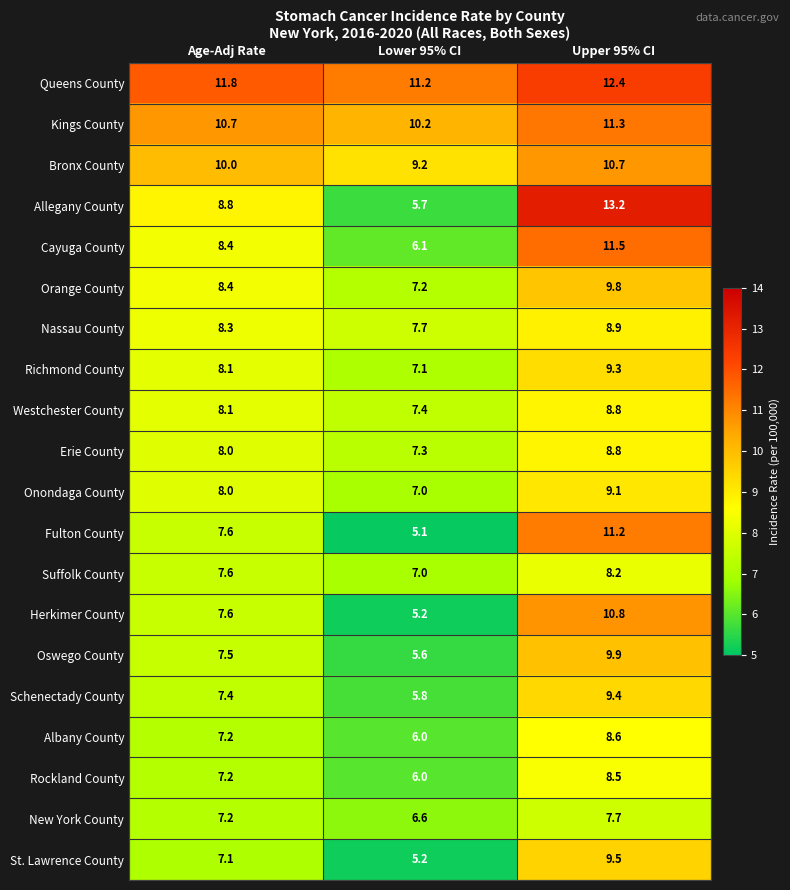

At which category is the sum across all series the highest?

Upper 95% CI